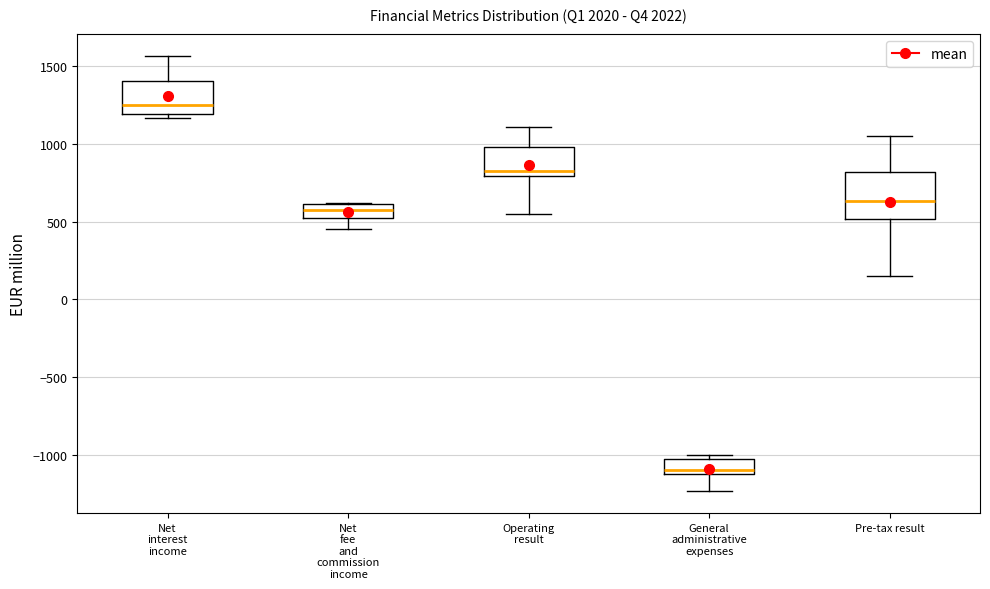

Reading left to right, transcribe this box plot: for each box, give where its median line is, the range the box spans, and where its two whiskers end, as read against the y-axis. The values are not printed on the chart, so give them approximately, as read against the axis.

Net interest income: median 1250, box 1200 to 1400, whiskers 1150 to 1550
Net fee and commission income: median 600 (inside the box), box 500 to 600, whiskers 450 to 600
Operating result: median 800 (just above the box's lower edge), box 800 to 1000, whiskers 550 to 1100
General administrative expenses: median -1100 (just above the box's lower edge), box -1100 to -1050, whiskers -1250 to -1000
Pre-tax result: median 650, box 500 to 800, whiskers 150 to 1050